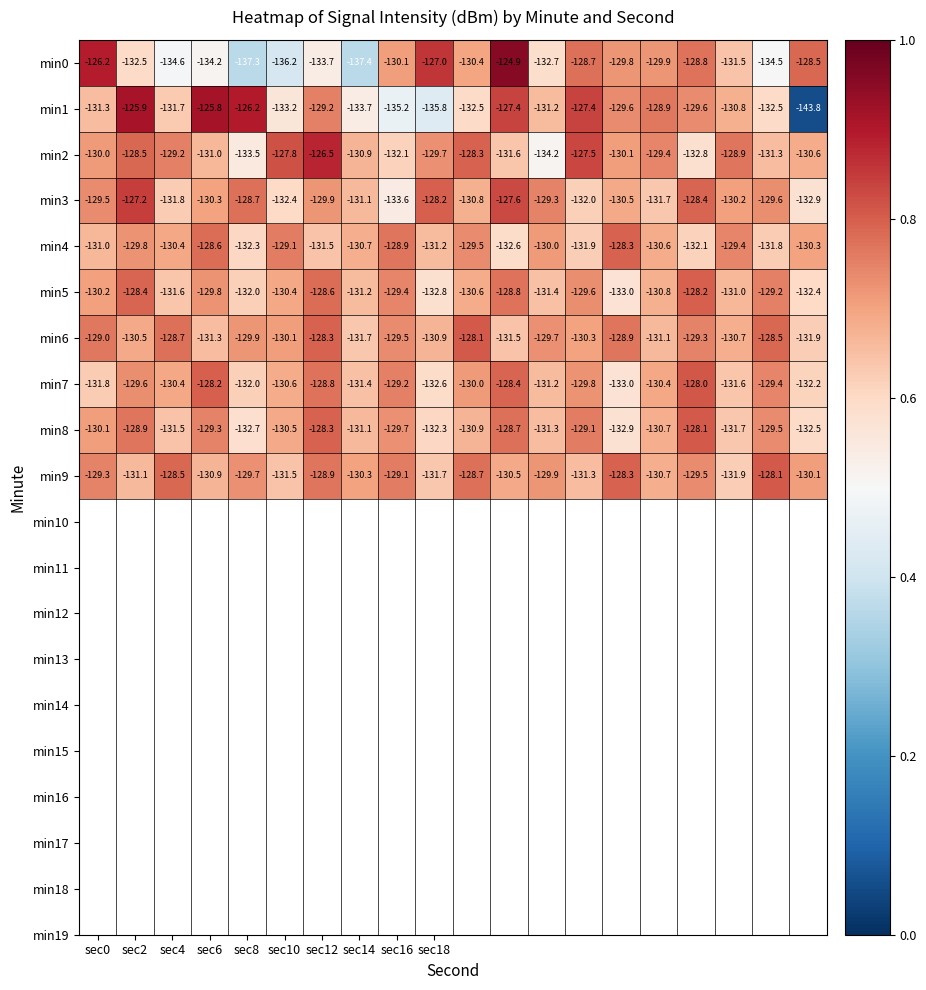

What is the difference between the maximum and second lowest values in the min4 series?

4.0